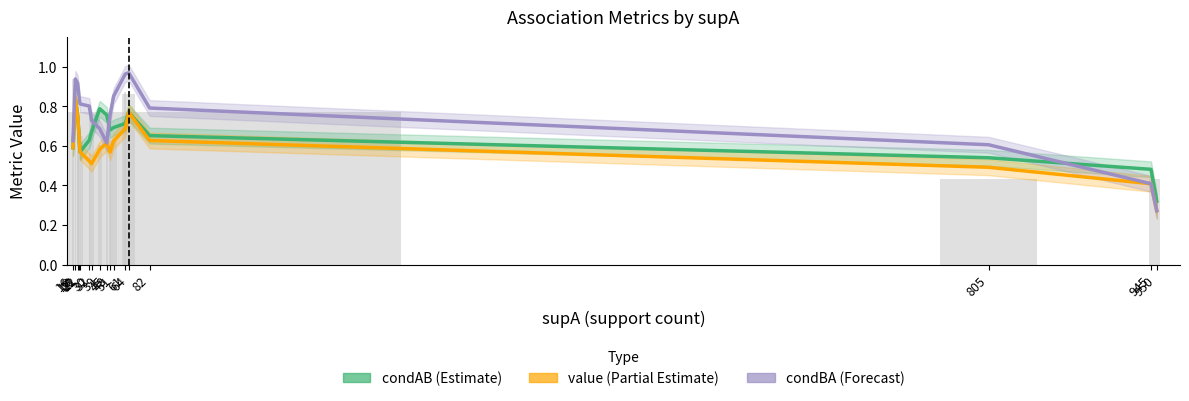

How many bars are there in total?

51